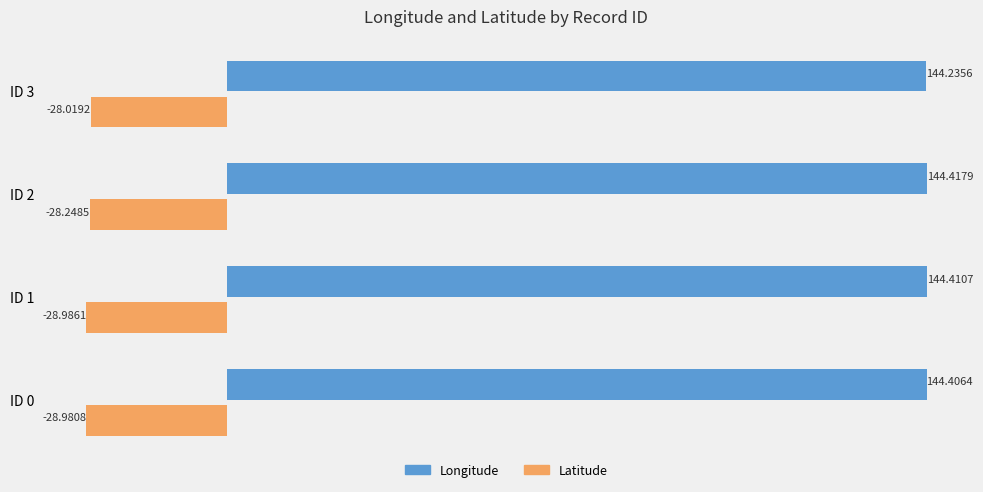

What is the difference between the maximum and minimum values in the Latitude series?

1.0